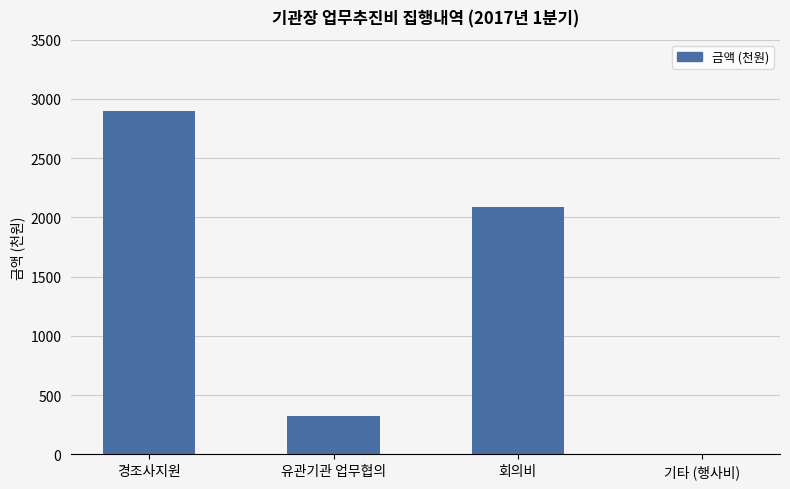

The value at 유관기관 업무협의 is 77.5. True or false?

False